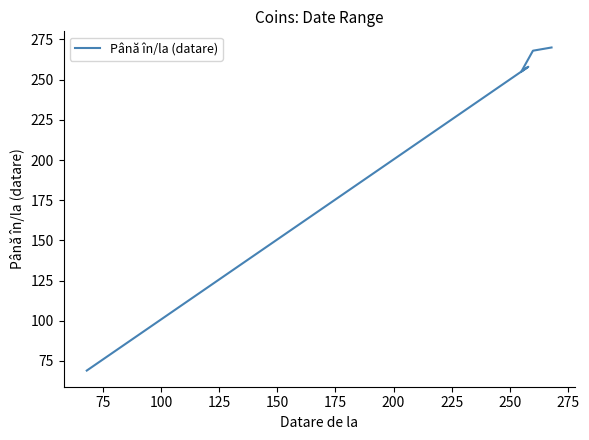

What is the greatest value displayed?

270